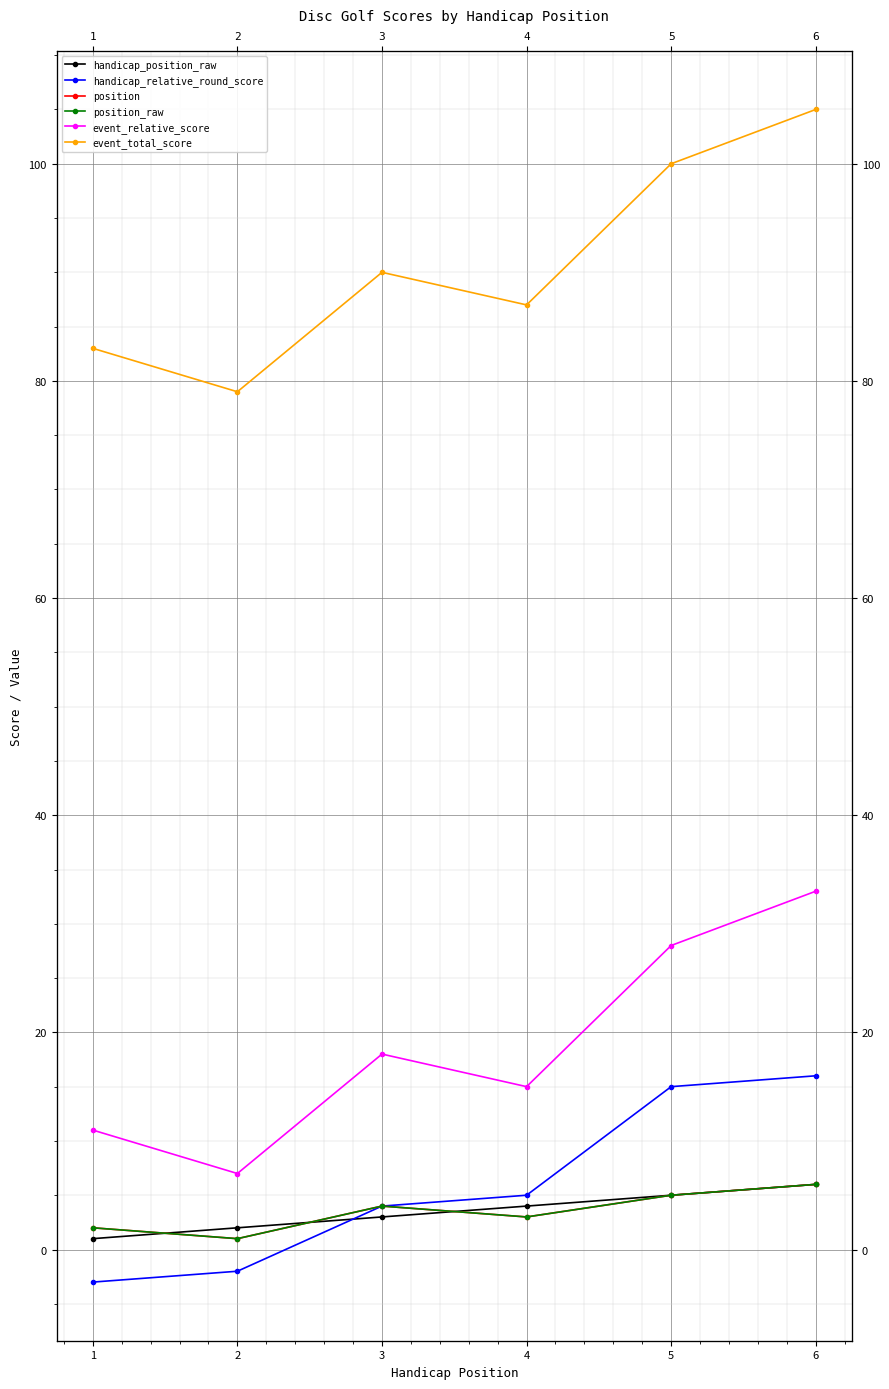

What is the difference between the highest and lowest values at 5?

95